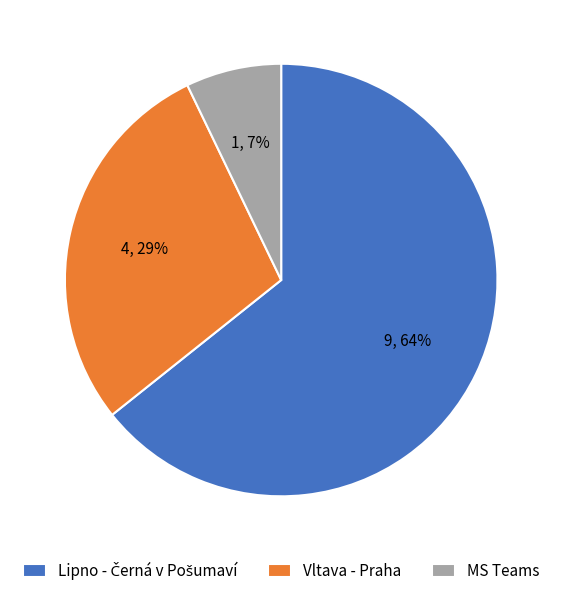

Do MS Teams and Vltava - Praha together represent more than half of the pie?

No